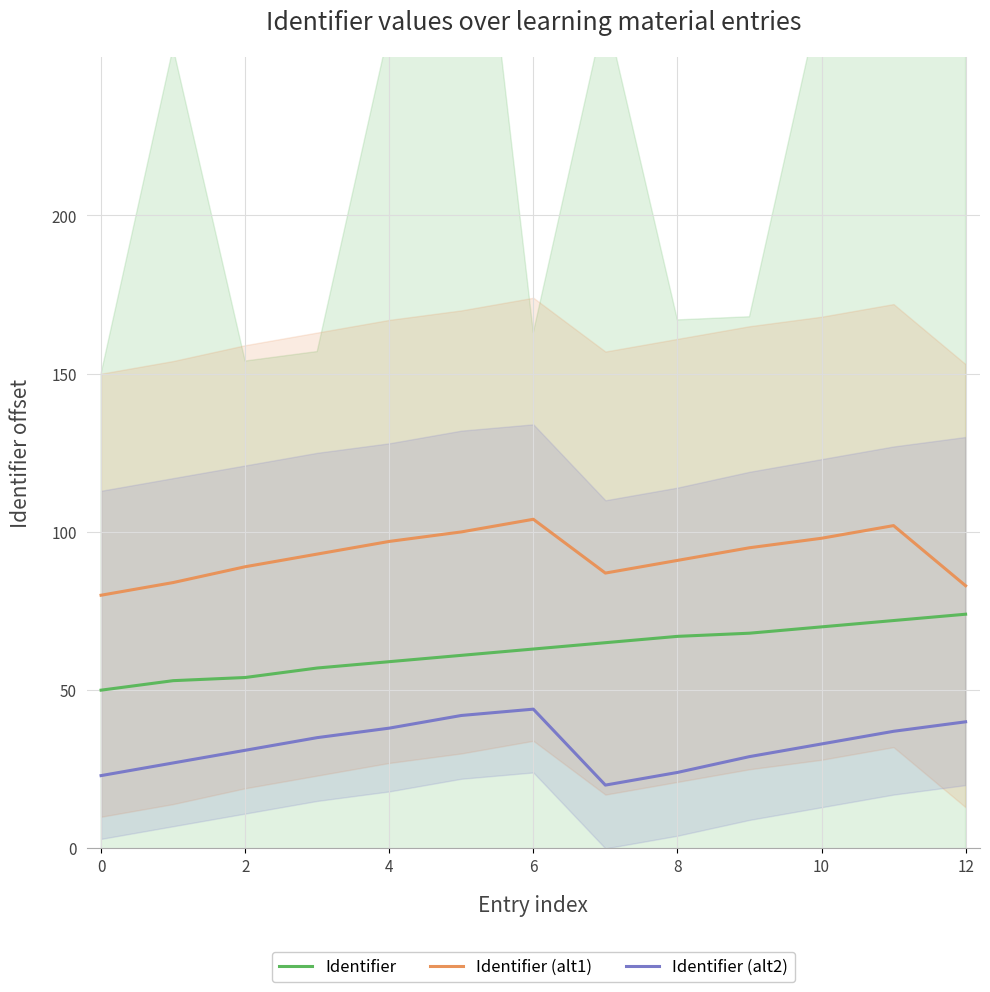

What is the difference between the second highest and minimum values in the Identifier (alt1) series?

22